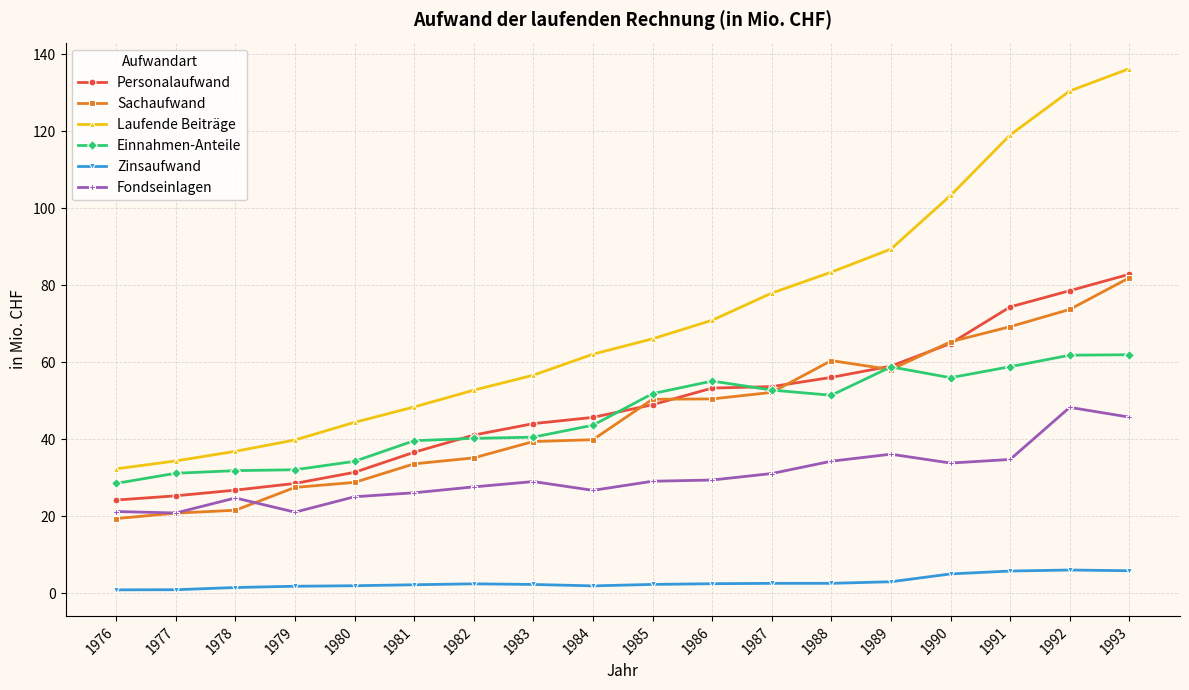

True or false: Laufende Beiträge has a value of 62.1 at 1984.

True